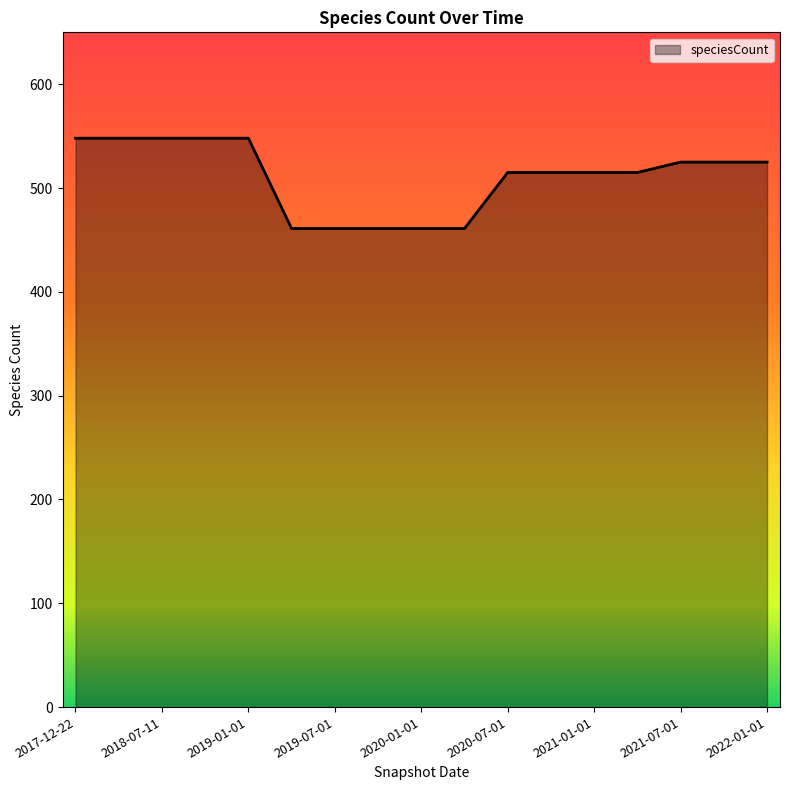

What is the difference between the maximum and minimum values?

87